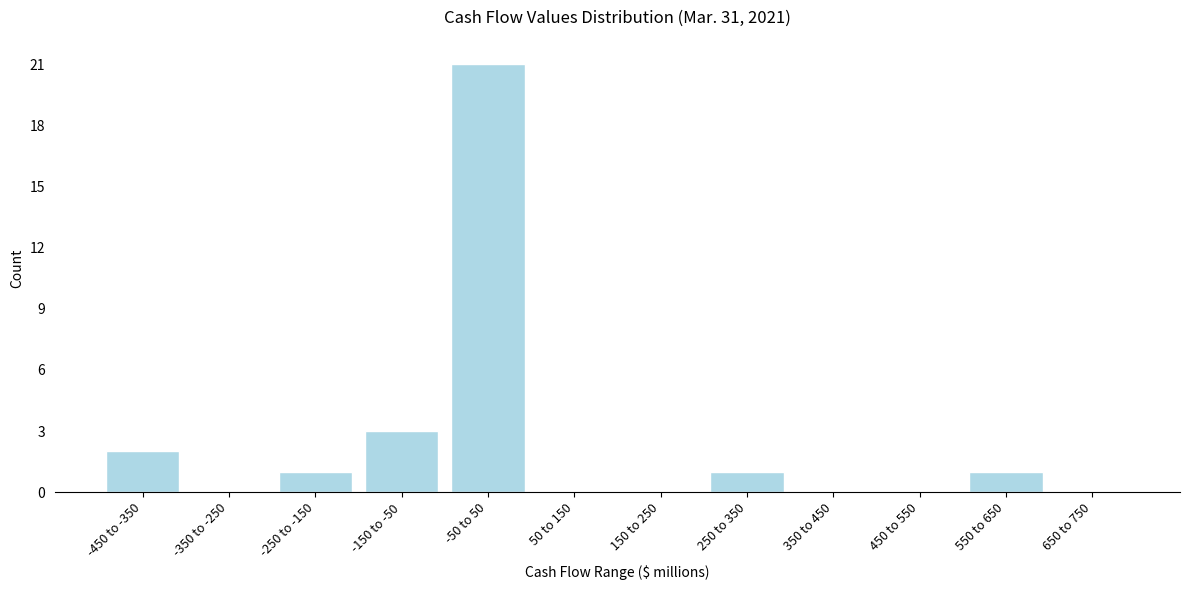

Reading left to right, what are all the values shown in this chart?

-450 to -350=2	-350 to -250=0	-250 to -150=1	-150 to -50=3	-50 to 50=21	50 to 150=0	150 to 250=0	250 to 350=1	350 to 450=0	450 to 550=0	550 to 650=1	650 to 750=0